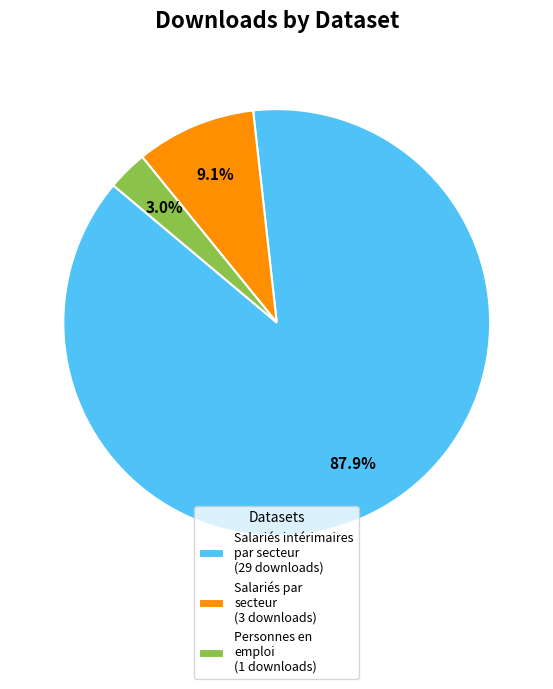

Which category has the biggest portion of the pie?

Salariés intérimaires par secteur (29 downloads)